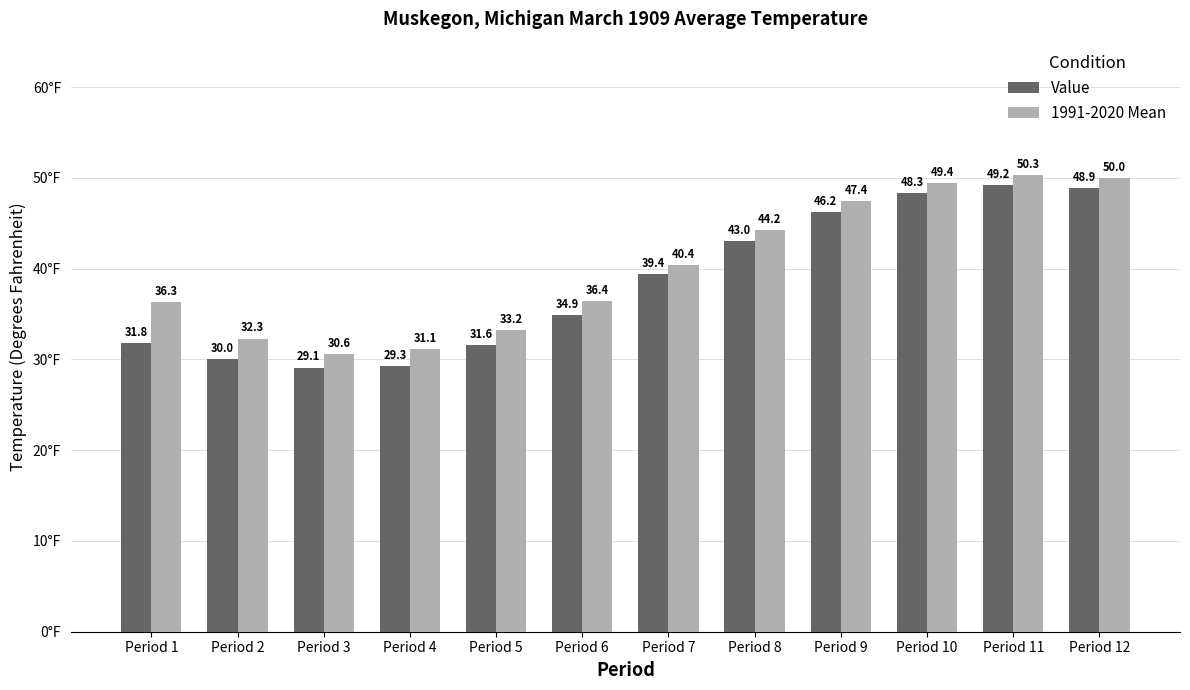

Reading left to right, extract all data points from this chart.

Value: Period 1=31.8	Period 2=30.0	Period 3=29.1	Period 4=29.3	Period 5=31.6	Period 6=34.9	Period 7=39.4	Period 8=43.0	Period 9=46.2	Period 10=48.3	Period 11=49.2	Period 12=48.9
1991-2020 Mean: Period 1=36.3	Period 2=32.3	Period 3=30.6	Period 4=31.1	Period 5=33.2	Period 6=36.4	Period 7=40.4	Period 8=44.2	Period 9=47.4	Period 10=49.4	Period 11=50.3	Period 12=50.0